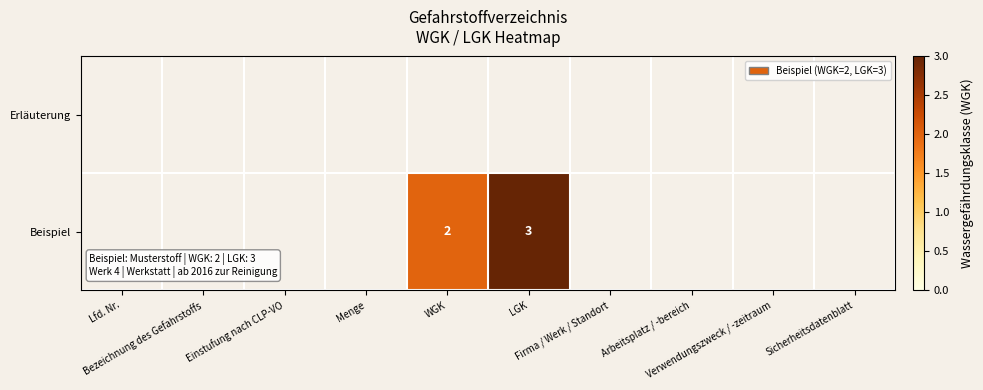

What is the difference between the Beispiel values at WGK and LGK?

1.0